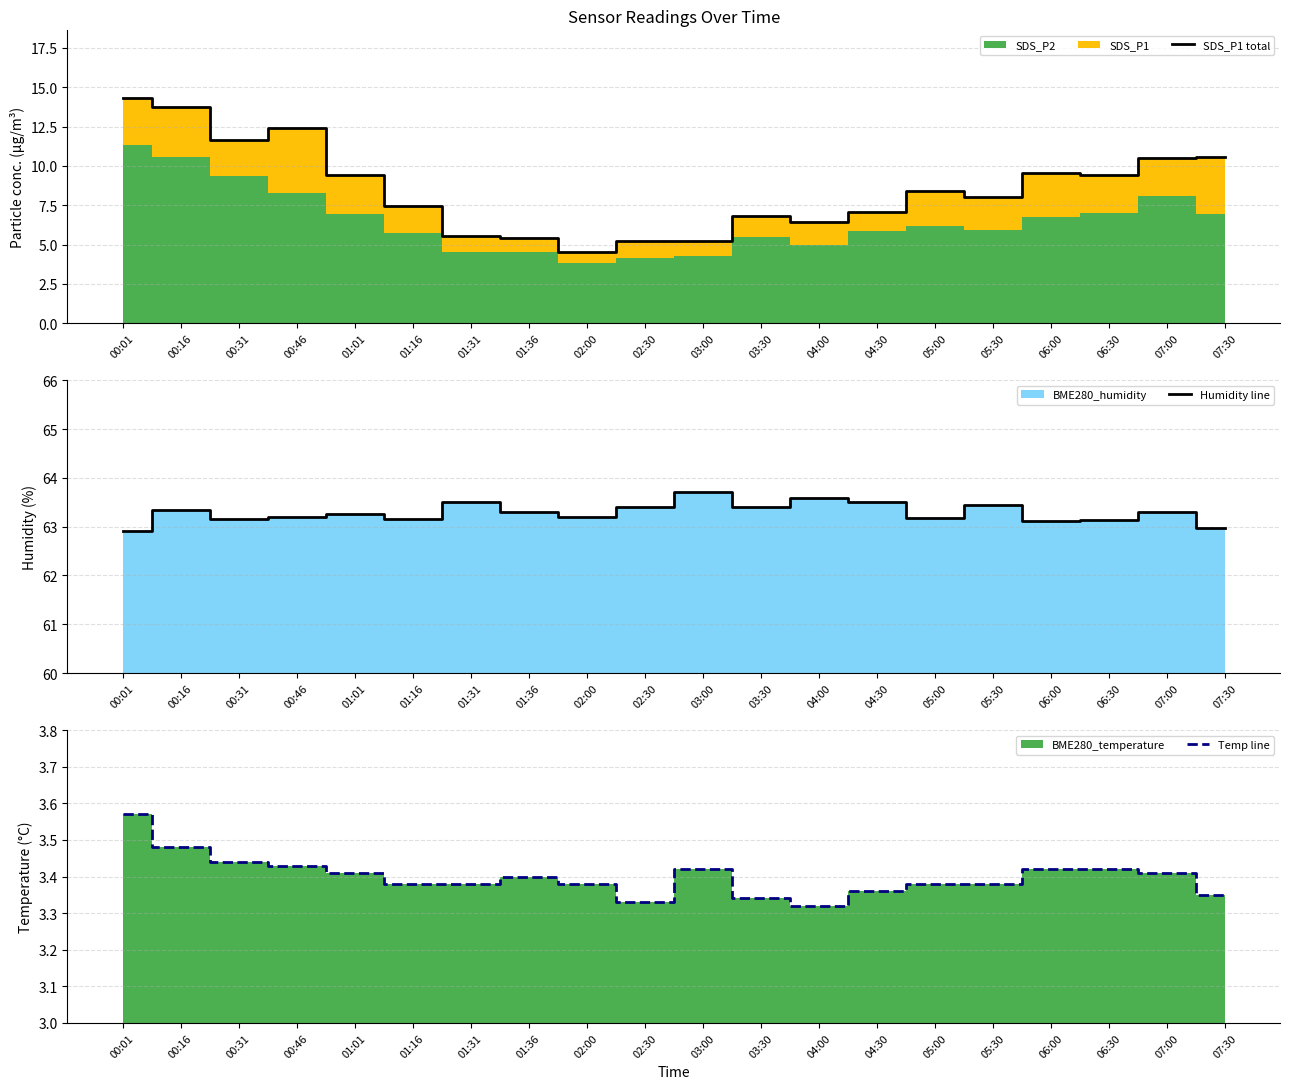

How many data points does each series have?

20